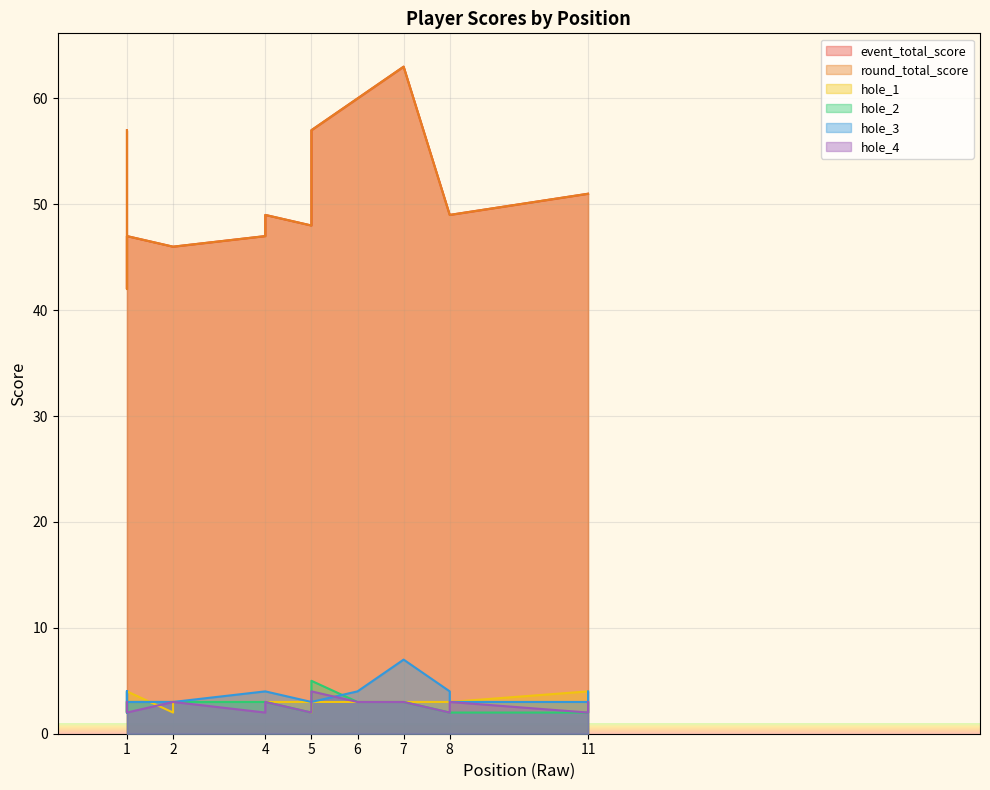

Between 6 and 1, which is larger?

6